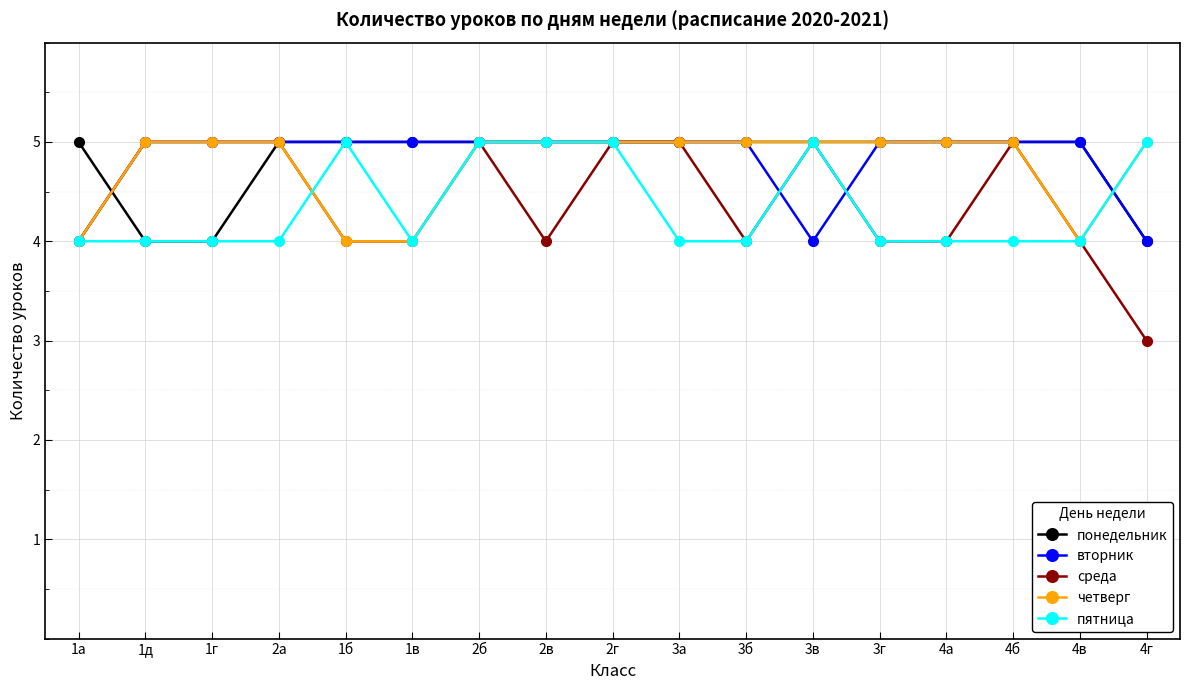

Which category has the lowest value across all series?

4г